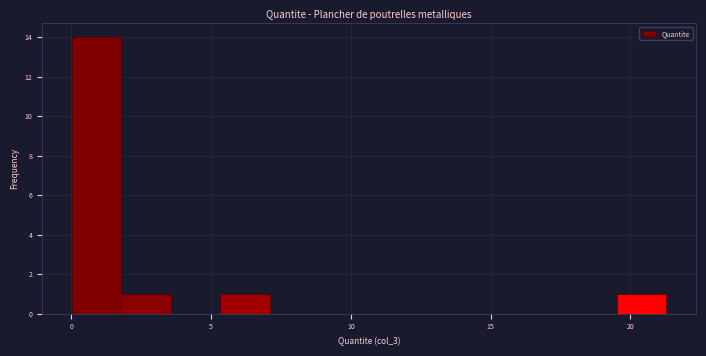

Around what value on the x-axis is the tallest bar? Give the approximate position of its centre, as read against the axis.

1.0